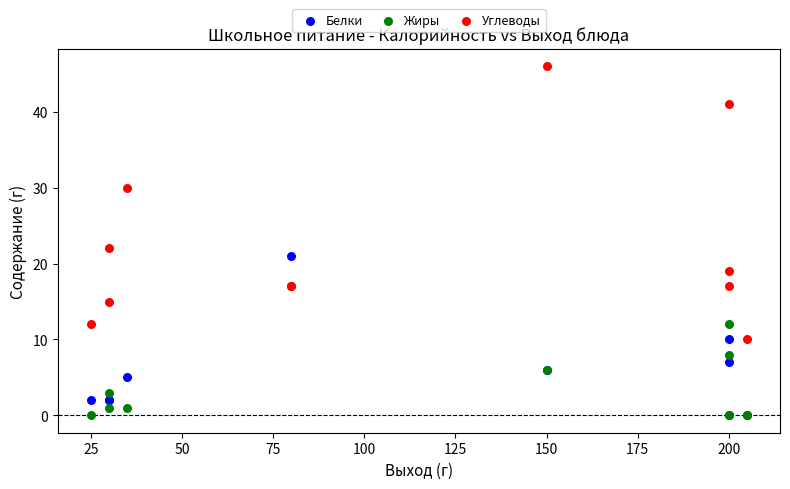

In the Углеводы series, what Y value is closest to 28?

30